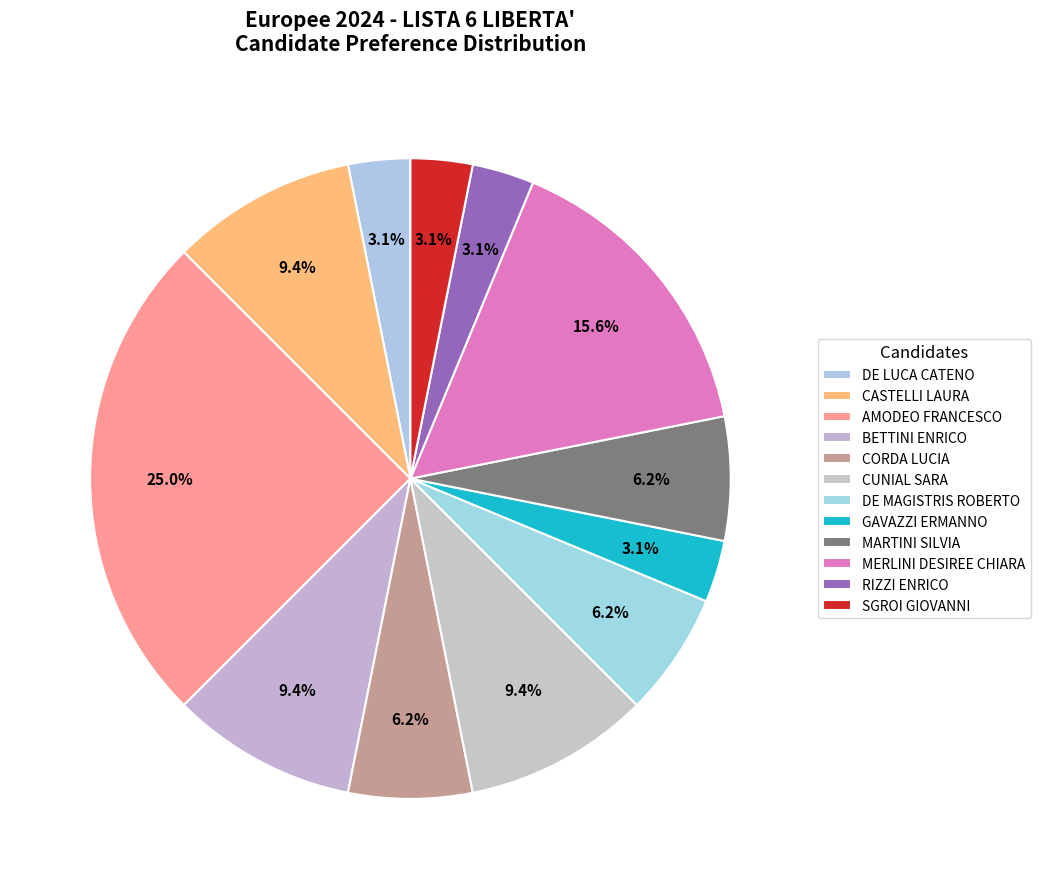

Count the number of slices in the pie.

12